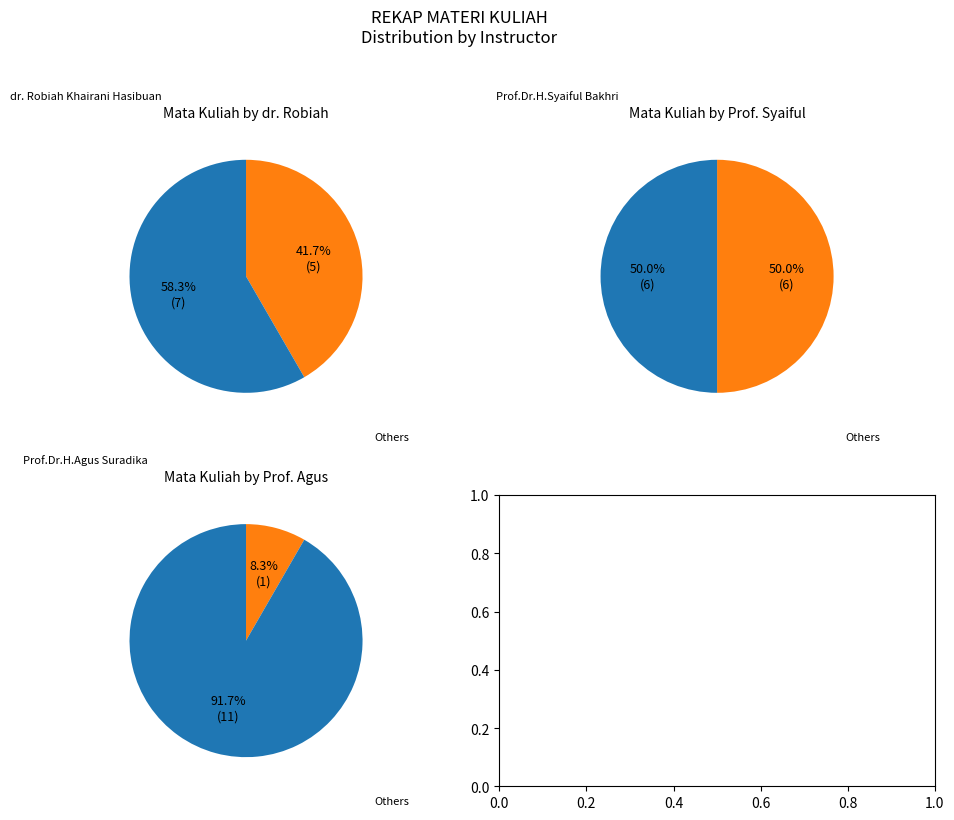

Combined, do dr. Robiah Khairani Hasibuan, Sp.S and Prof.Dr.H.Syaiful Bakhri, SH, MH account for over 50%?

Yes